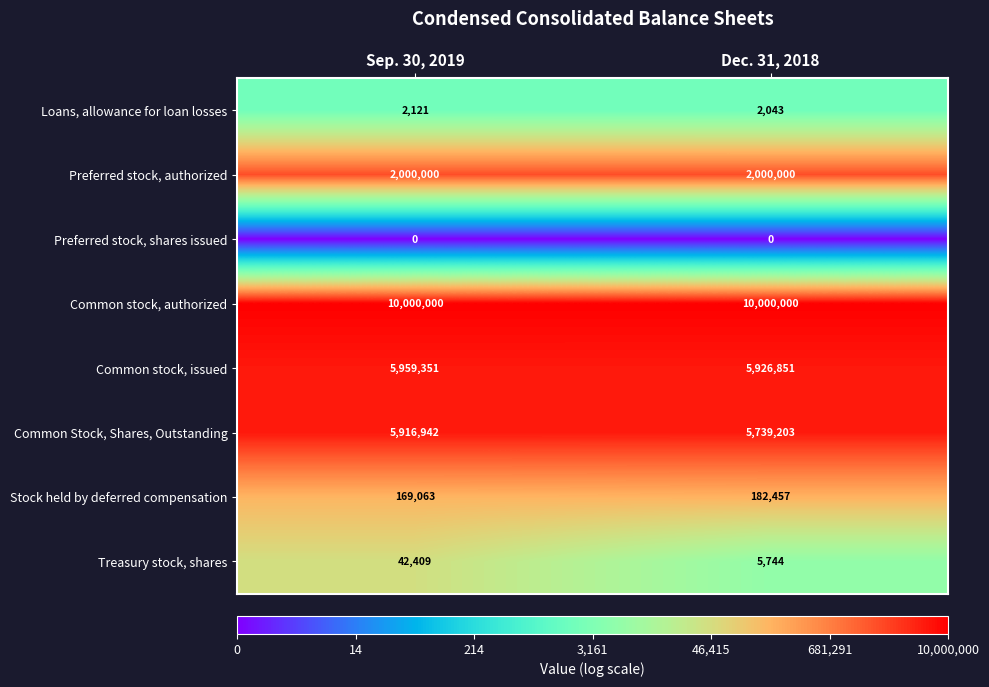

List the labels in order of Stock held by deferred compensation value, largest first.

Dec. 31, 2018, Sep. 30, 2019